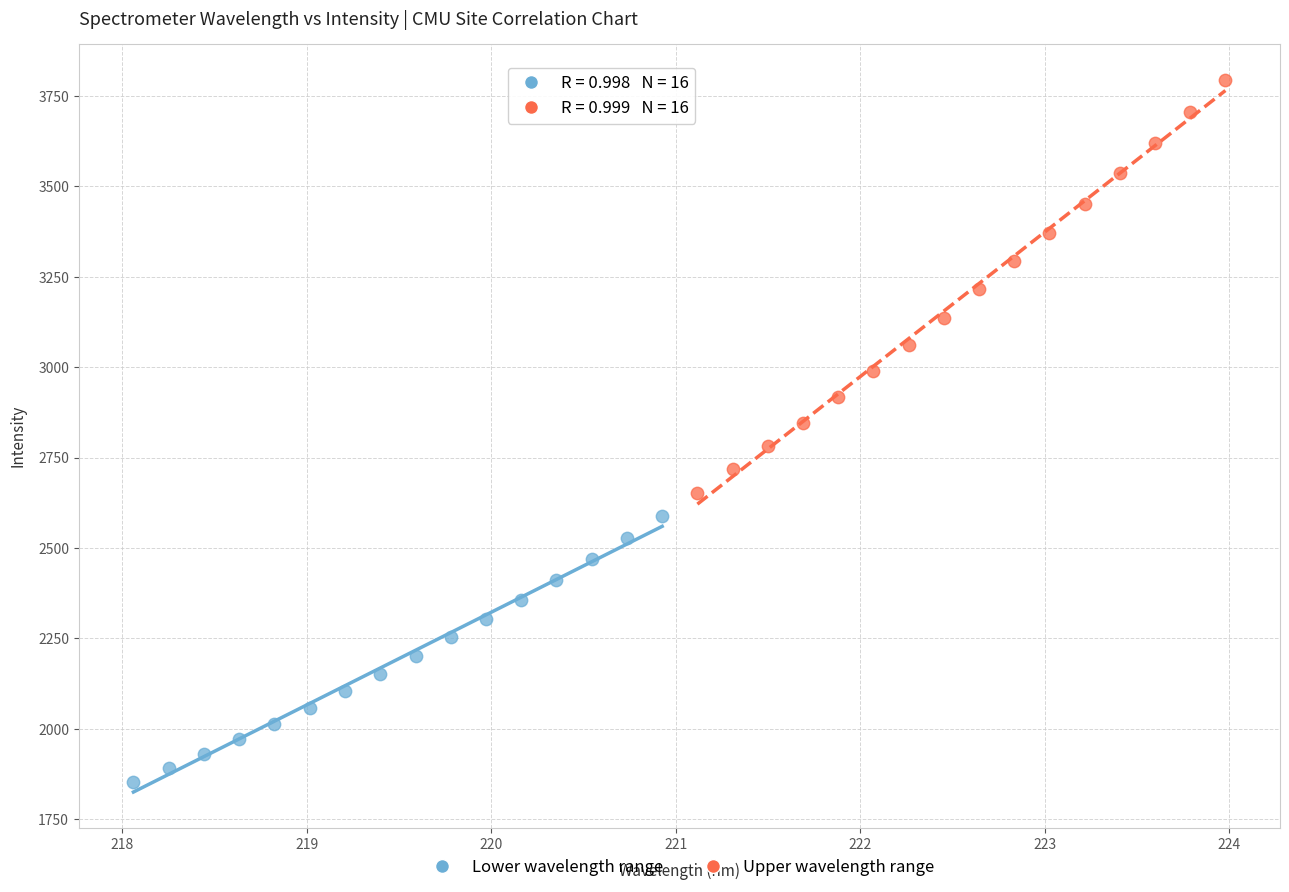

Which series has the widest spread of Y values?

Upper wavelength range